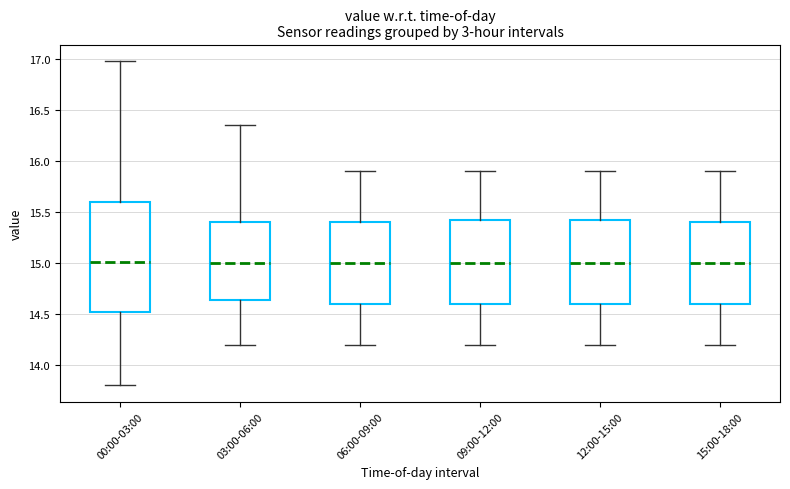

Comparing the boxes themselves (not the whiskers), which one is the tallest?

00:00-03:00